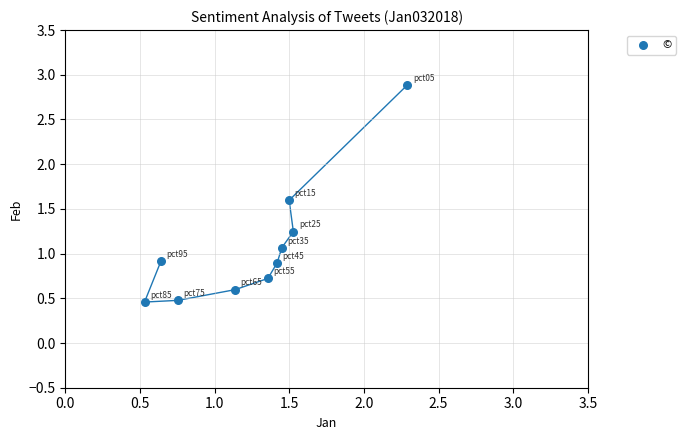

What is the average Y value?

1.1